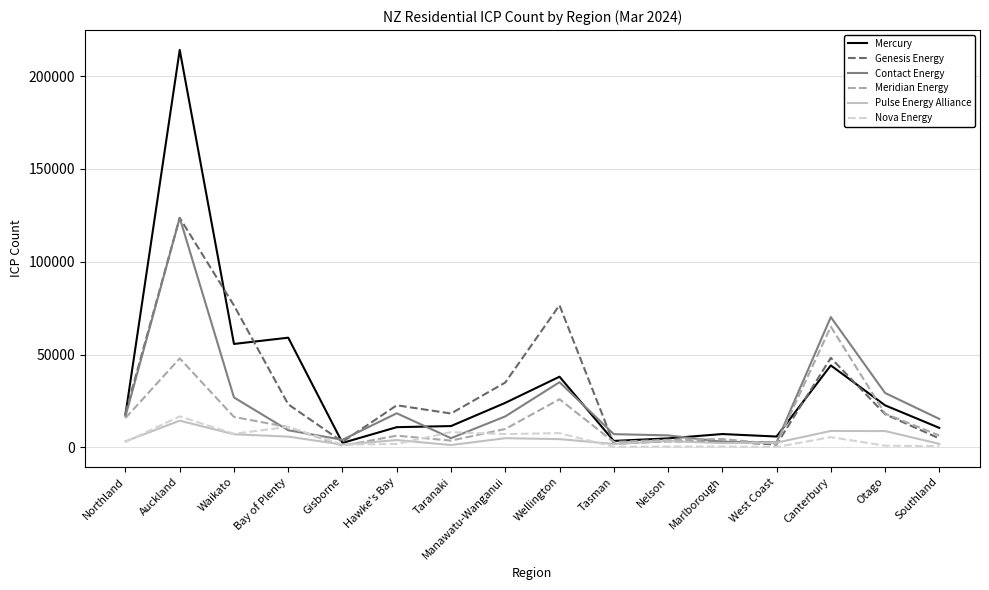

Where is the first local minimum for Mercury?

Waikato